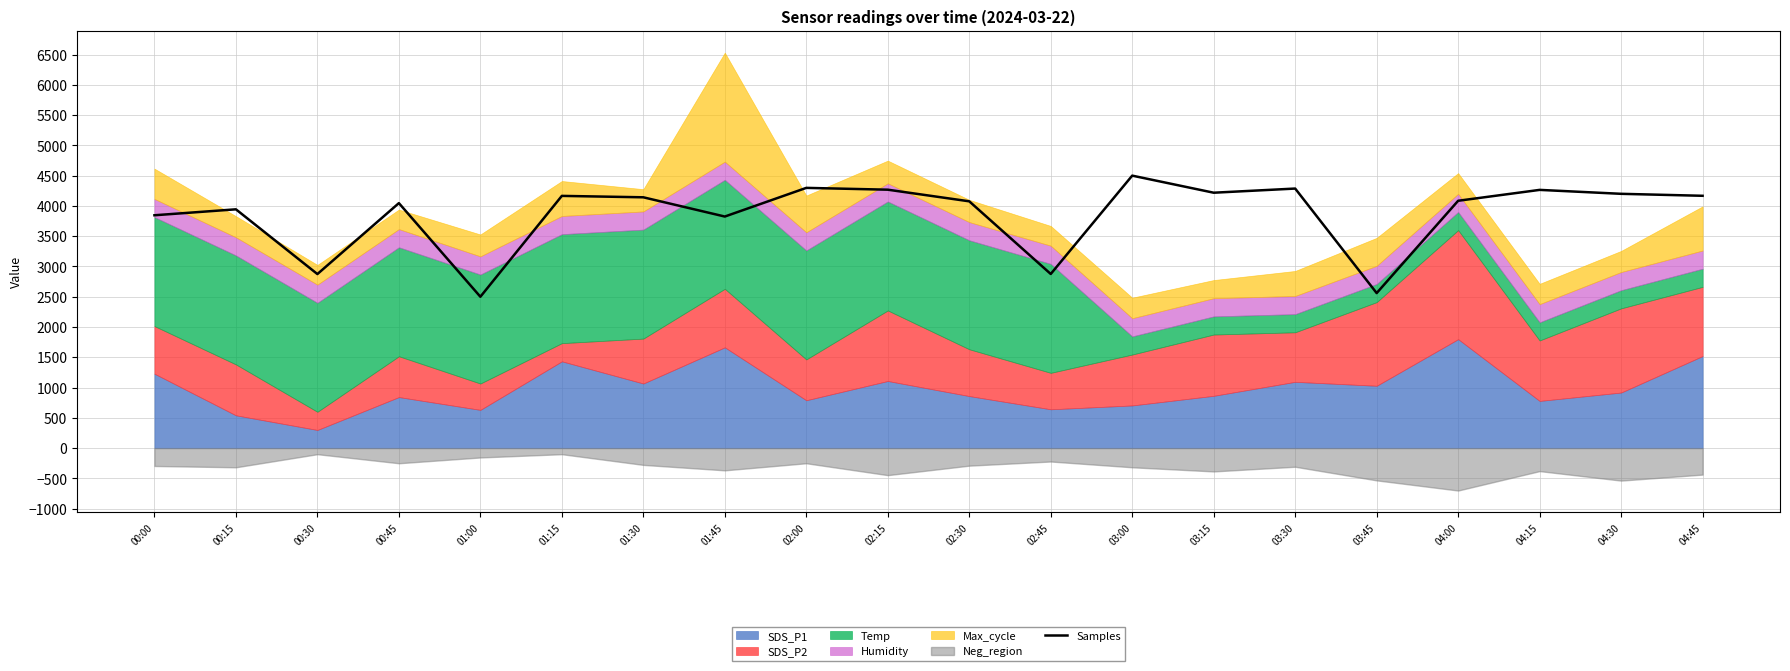

What is the value of the 12th point from the left?

2876.0